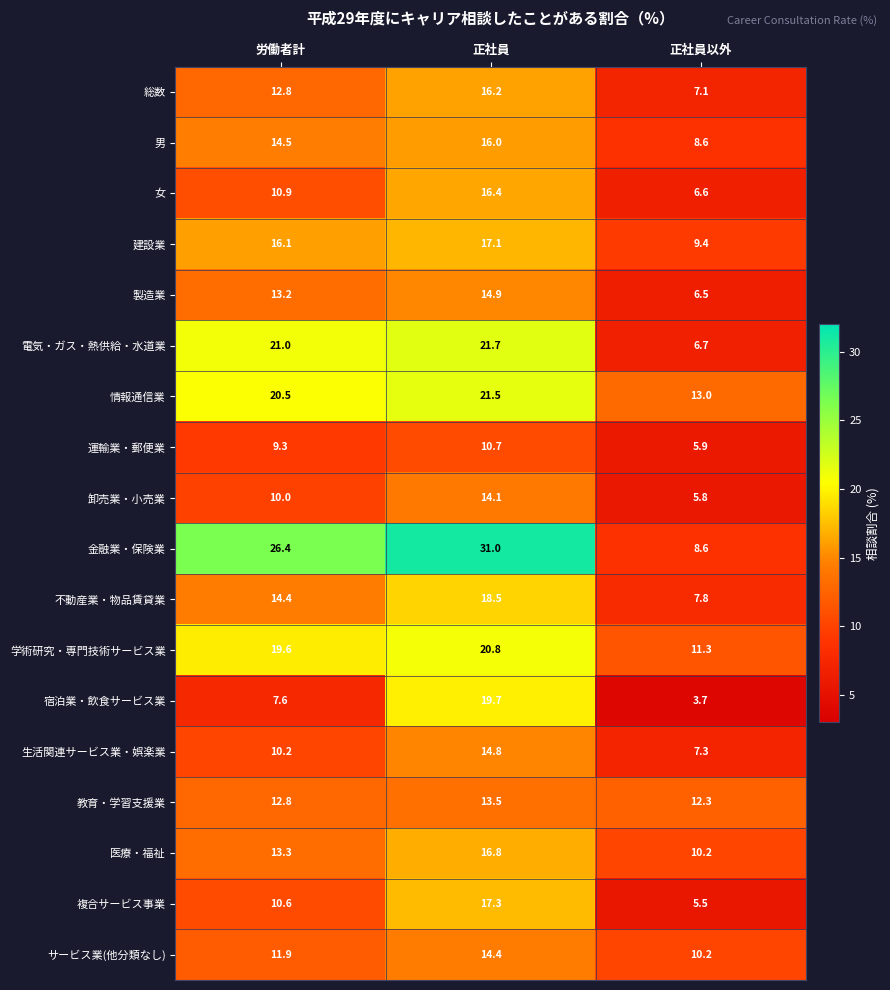

What is the difference between the サービス業(他分類なし) values at 労働者計 and 正社員以外?

1.7